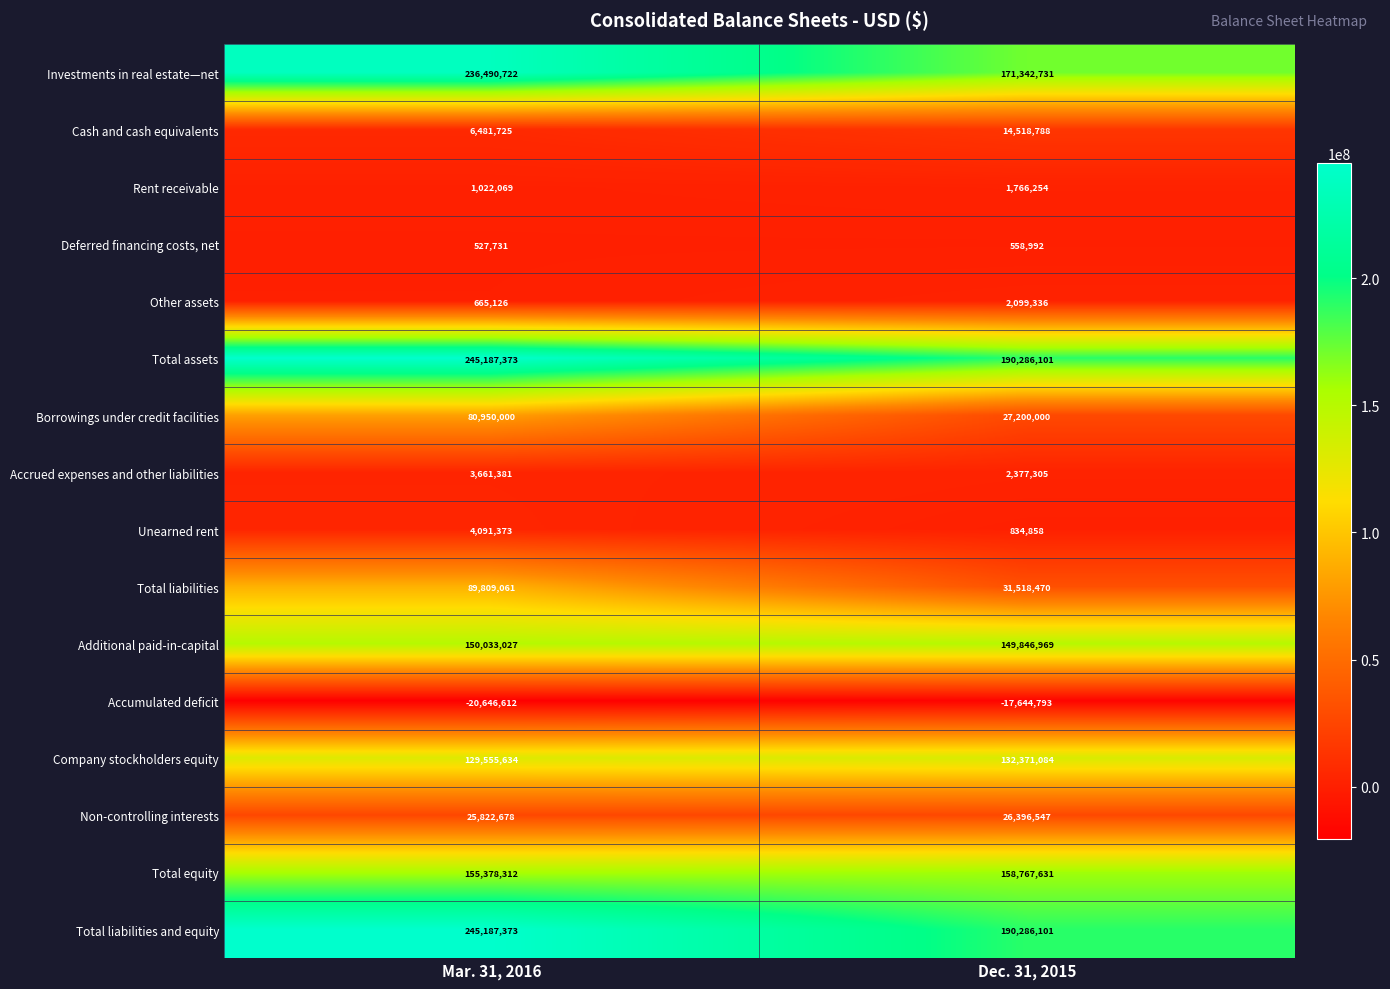

At how many categories does at least one series exceed 171109223?

2